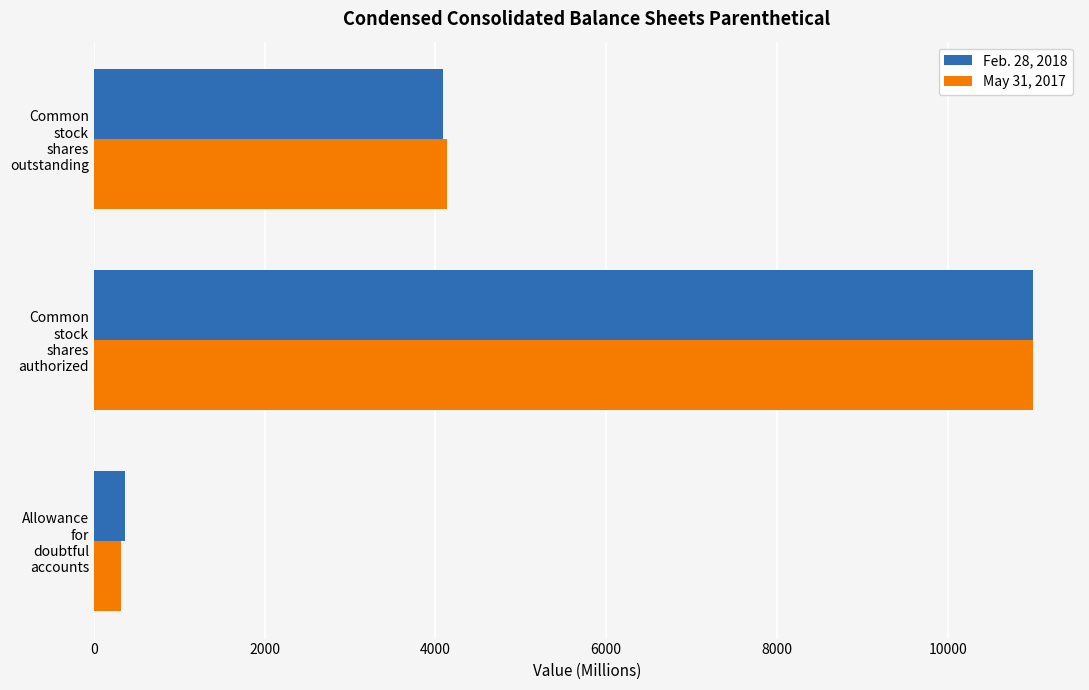

List the series in order of their overall mean, lowest first.

May 31, 2017, Feb. 28, 2018